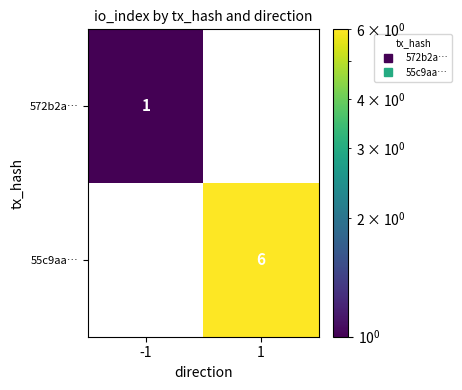

True or false: 55c9aa… has a value of 8 at 1.

False